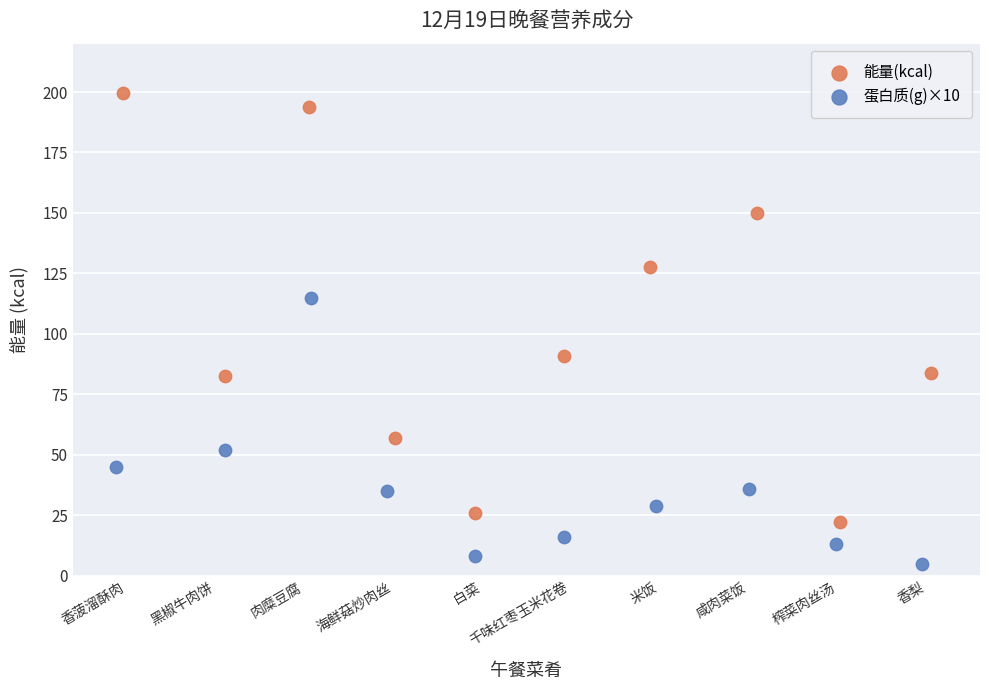

Which series reaches the maximum Y coordinate?

能量(kcal)